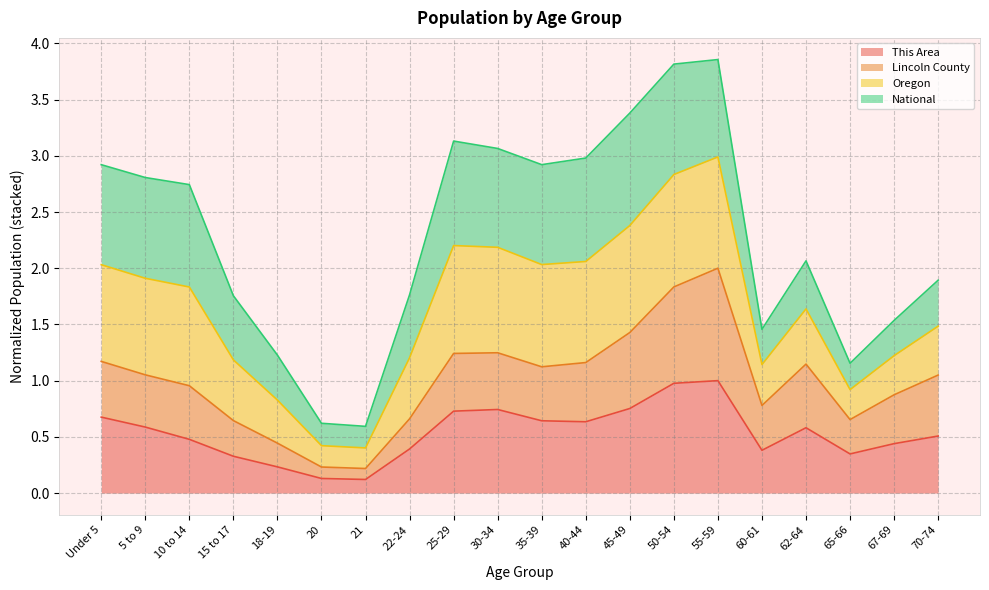

True or false: This Area has more than 1 interior local peaks.

True